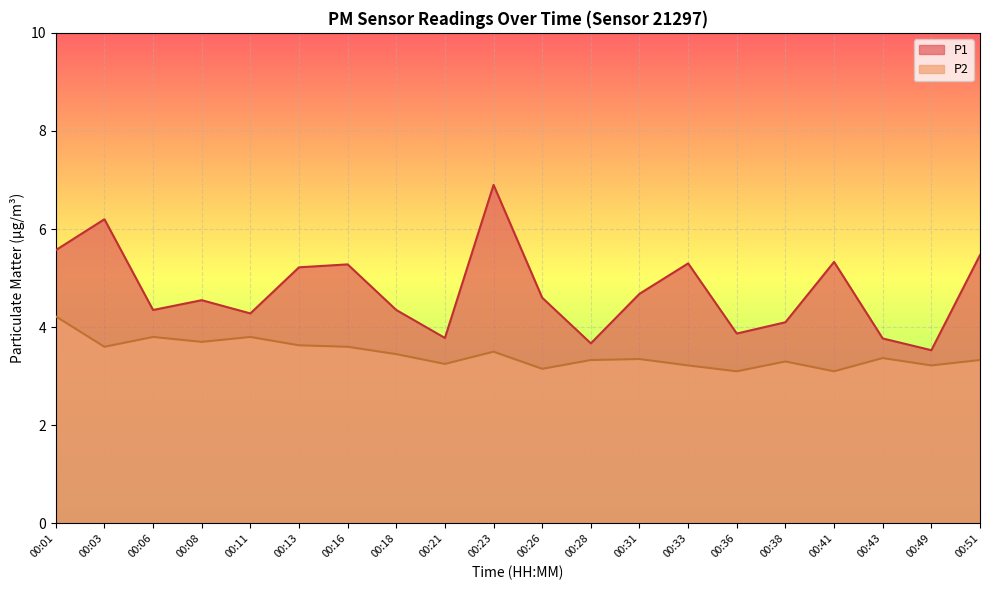

What is the total value across all series at 00:06?

8.1